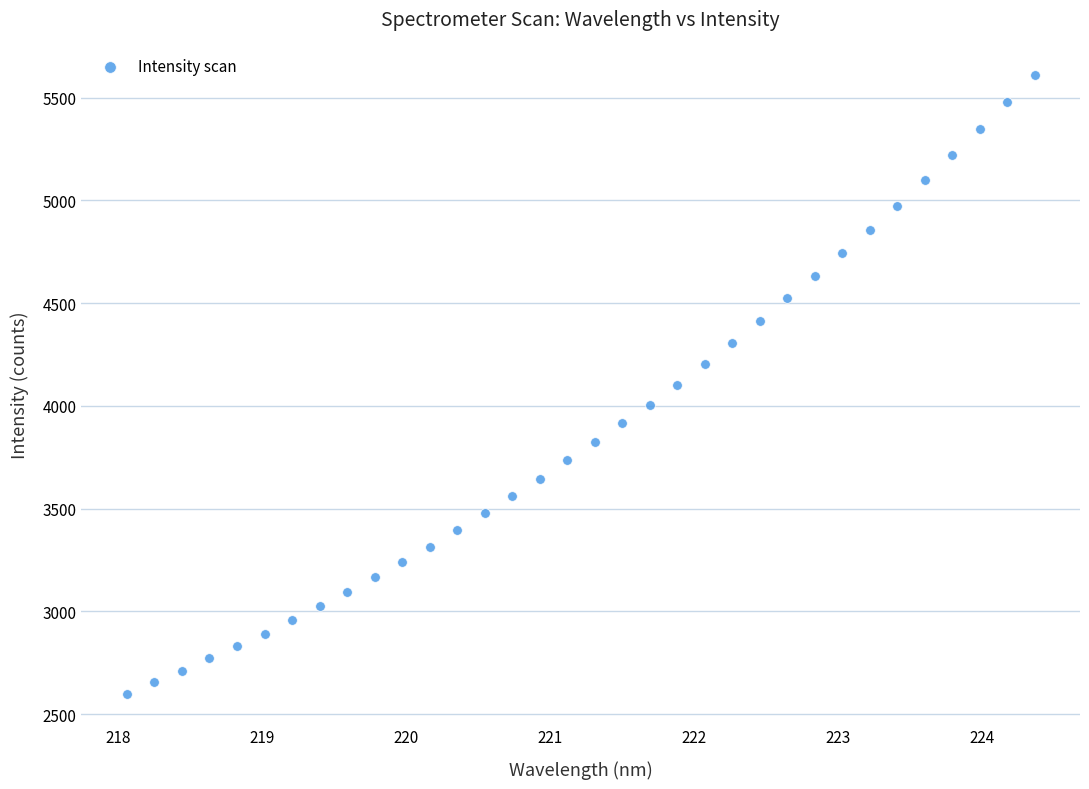

What is the range of Y values (max minus min)?

3008.7